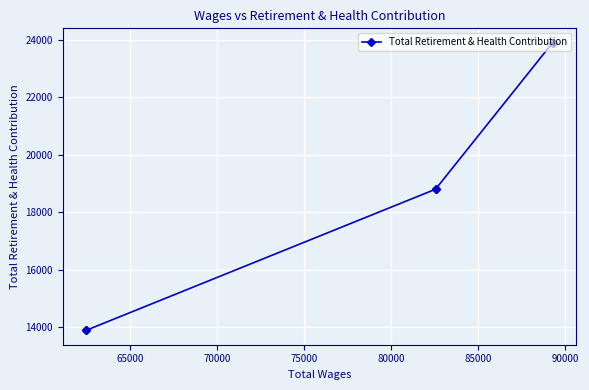

What is the sum of all values?

56573